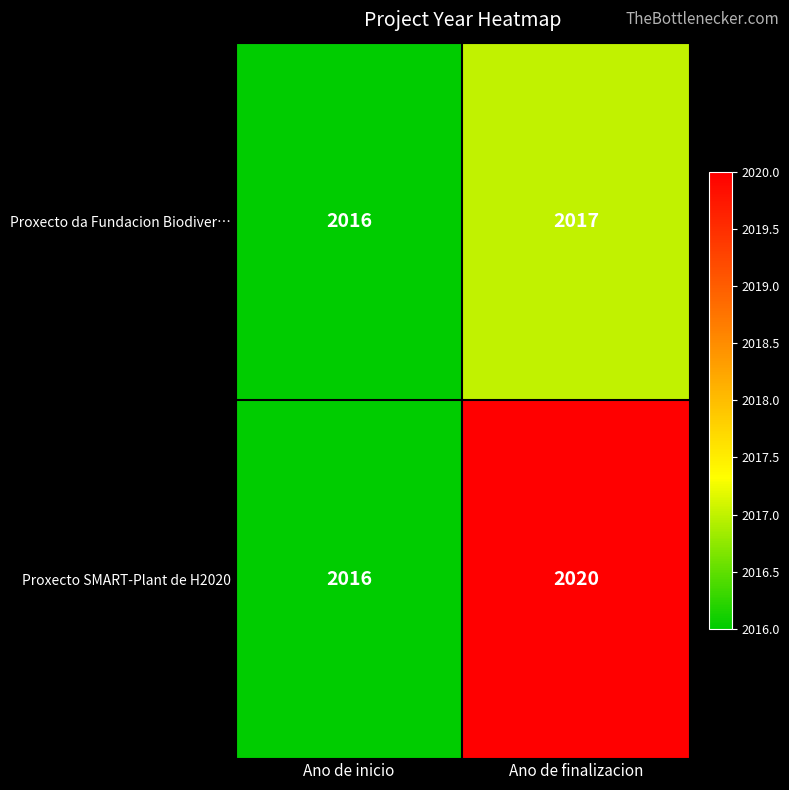

Which series has the widest spread of values?

Proxecto SMART-Plant de H2020